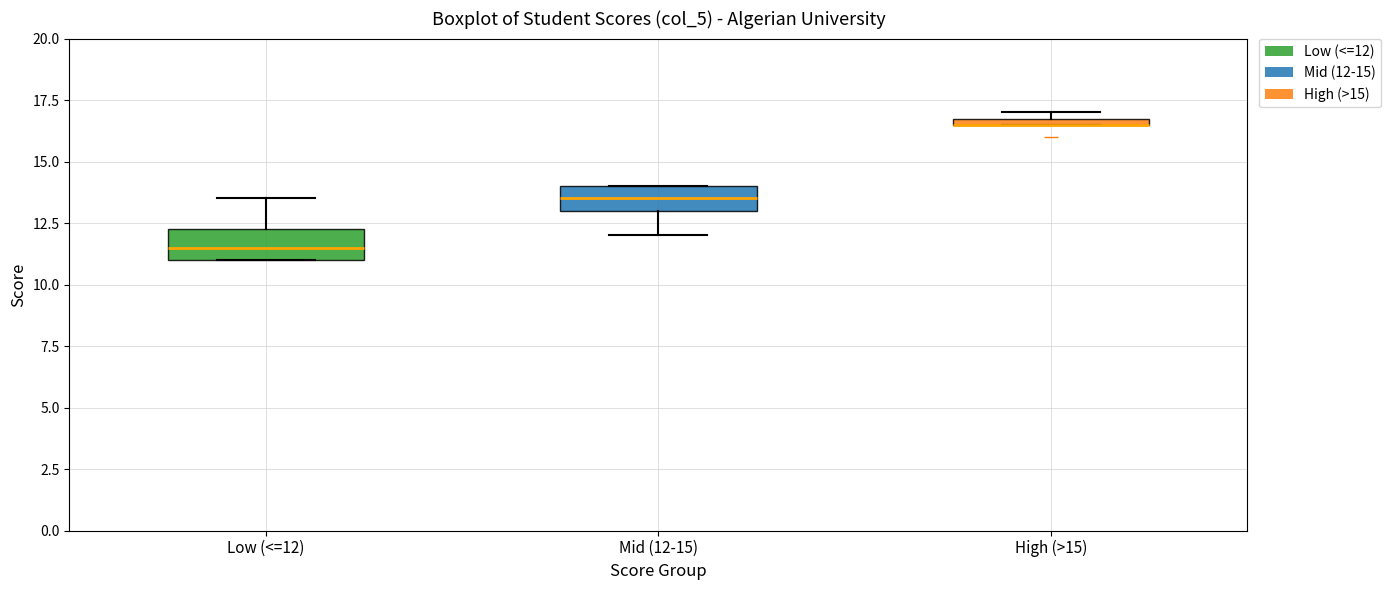

Where is the lower edge of the box for Low (<=12) on the y-axis? The values are not printed on the chart, so give them approximately, as read against the axis.

11.0